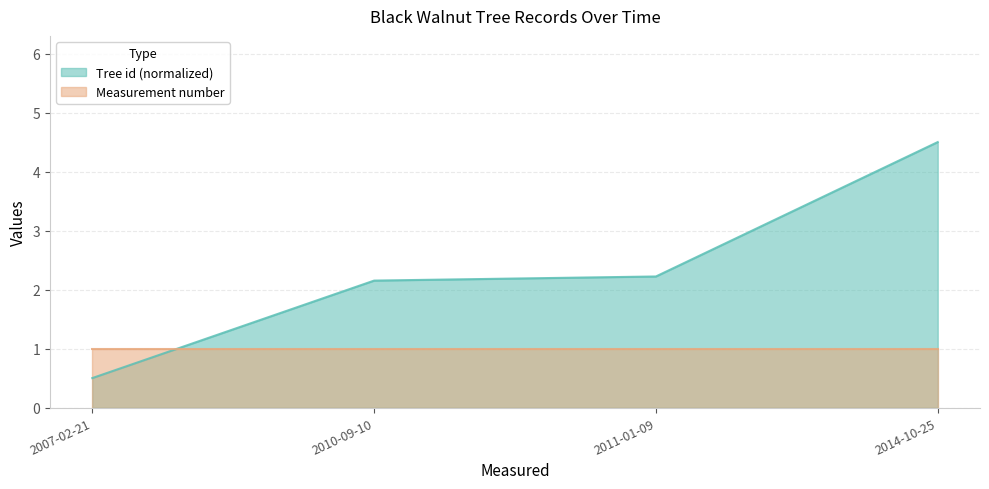

At which label does the data first exceed 2?

2010-09-10